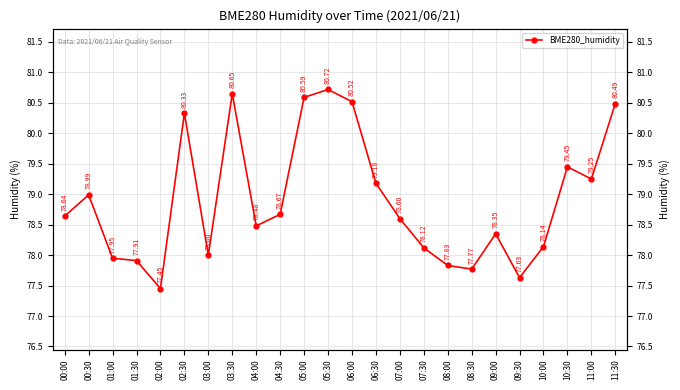

Read the value at 08:00.

77.8